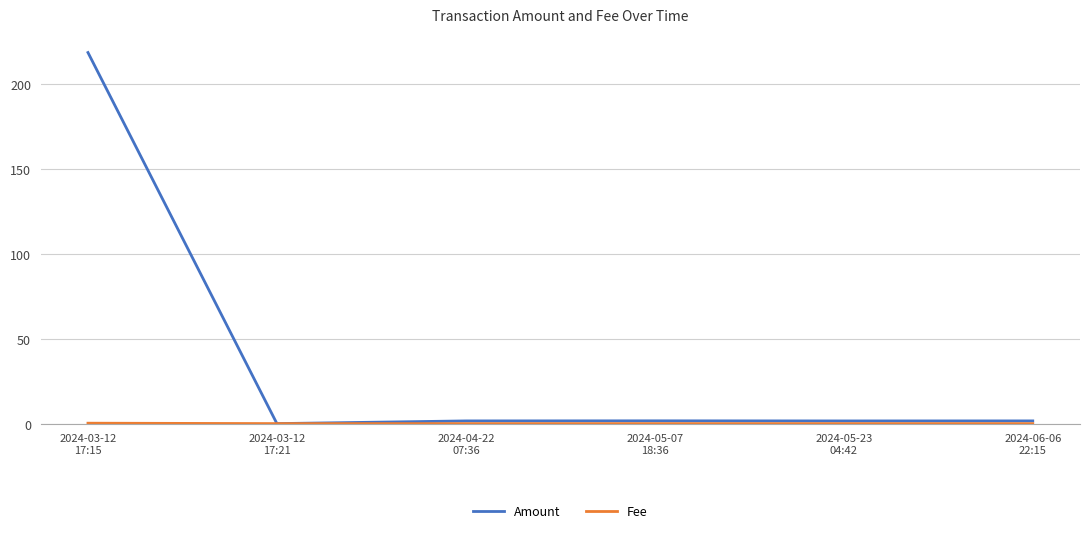

What is the highest value of the Amount series?

218.7